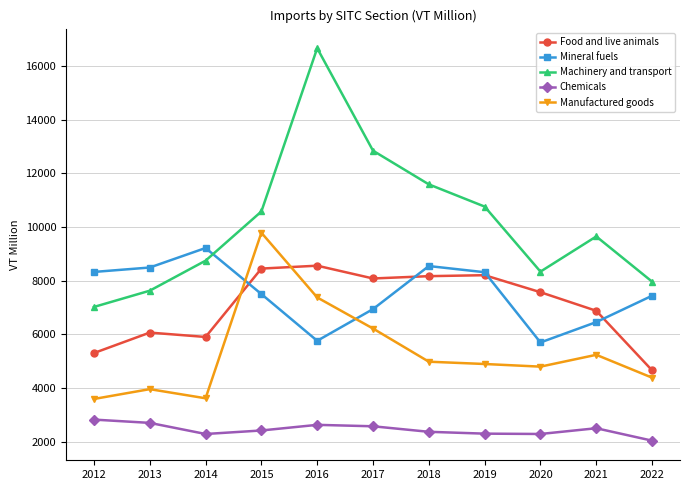

What is the value of the Chemicals point at the 1st from the left?

2830.8